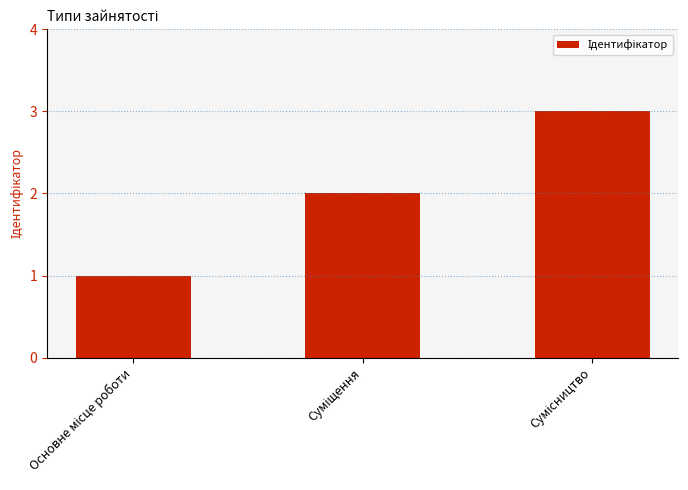

What is the greatest value displayed?

3